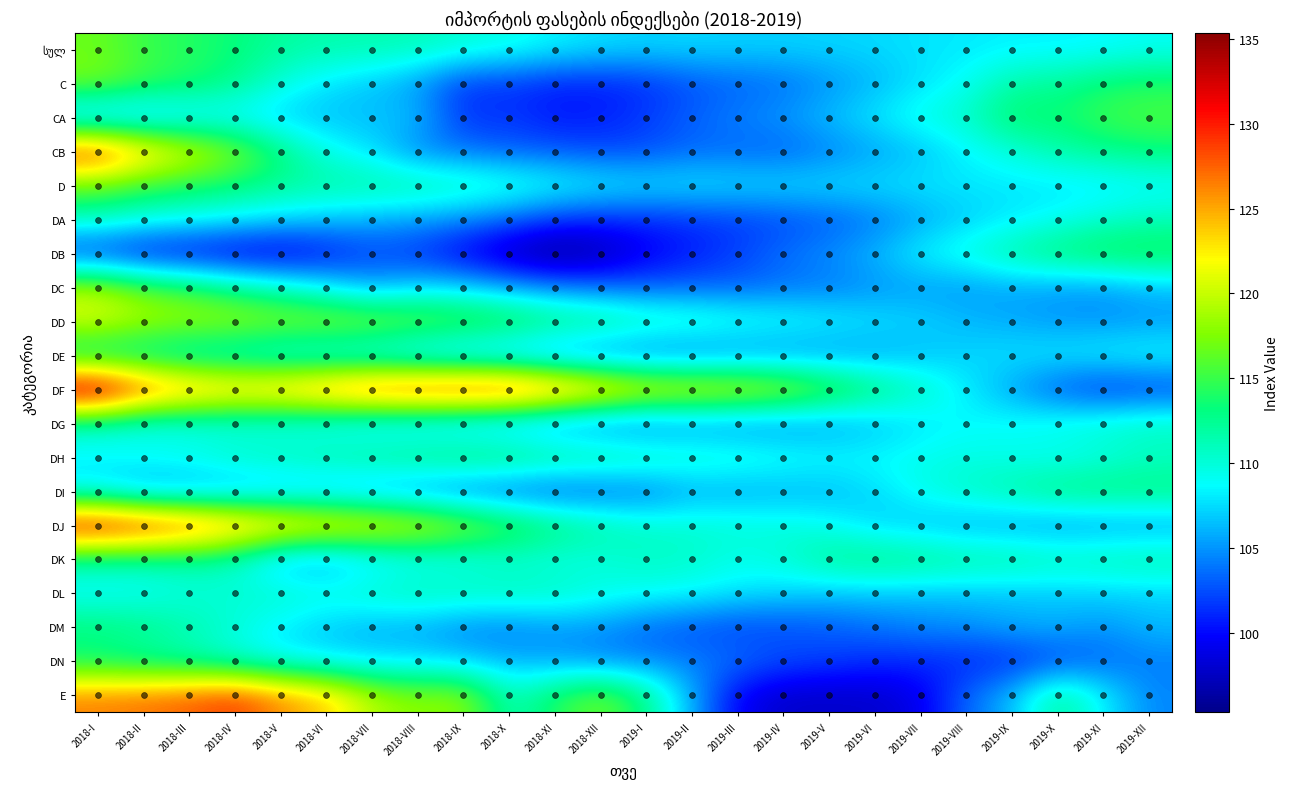

At how many categories does at least one series exceed 97?

24